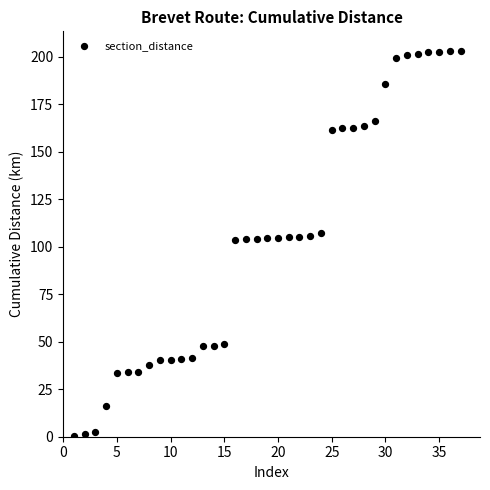

What is the range of Y values (max minus min)?

202.8